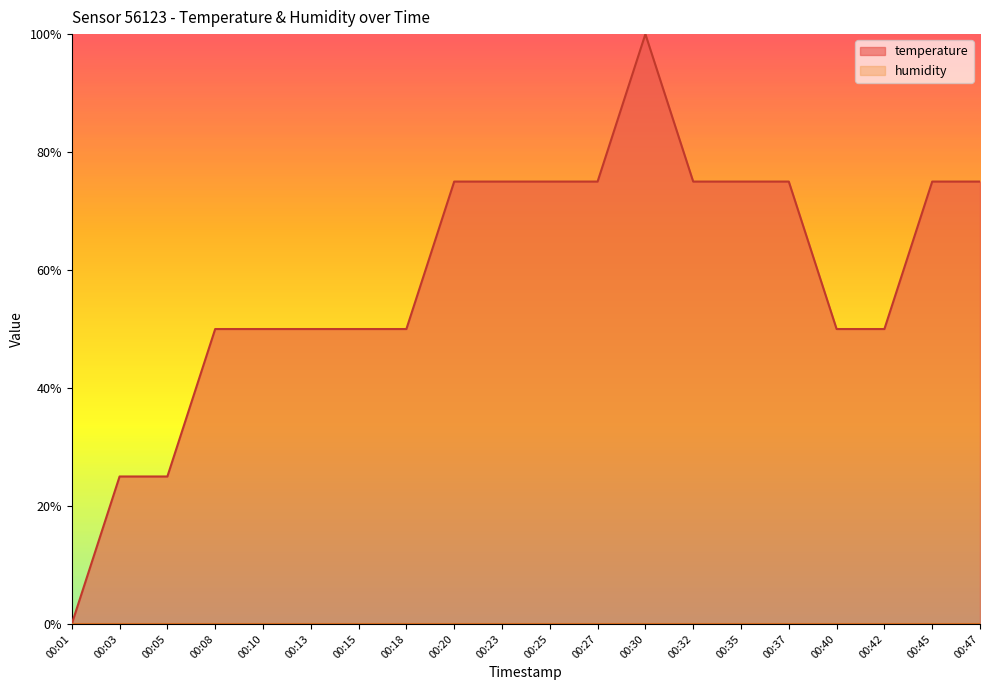

Reading left to right, what are all the values shown in this chart?

0.0	0.2	0.2	0.5	0.5	0.5	0.5	0.5	0.7	0.7	0.7	0.7	1.0	0.7	0.7	0.7	0.5	0.5	0.7	0.7